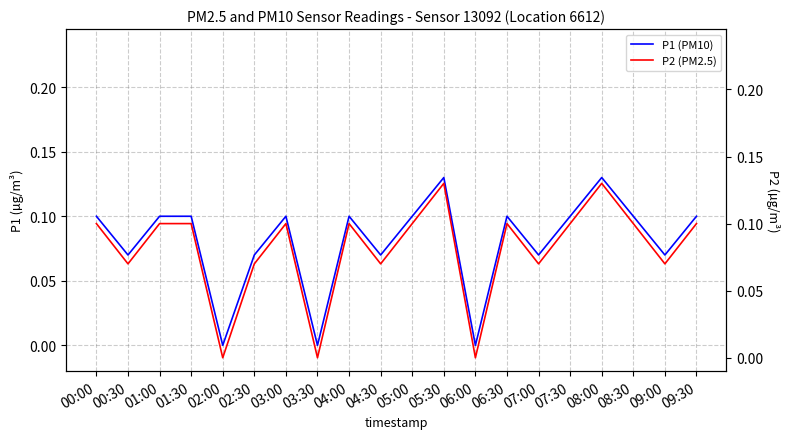

True or false: P1 (PM10) and P2 (PM2.5) intersect in this chart.

False